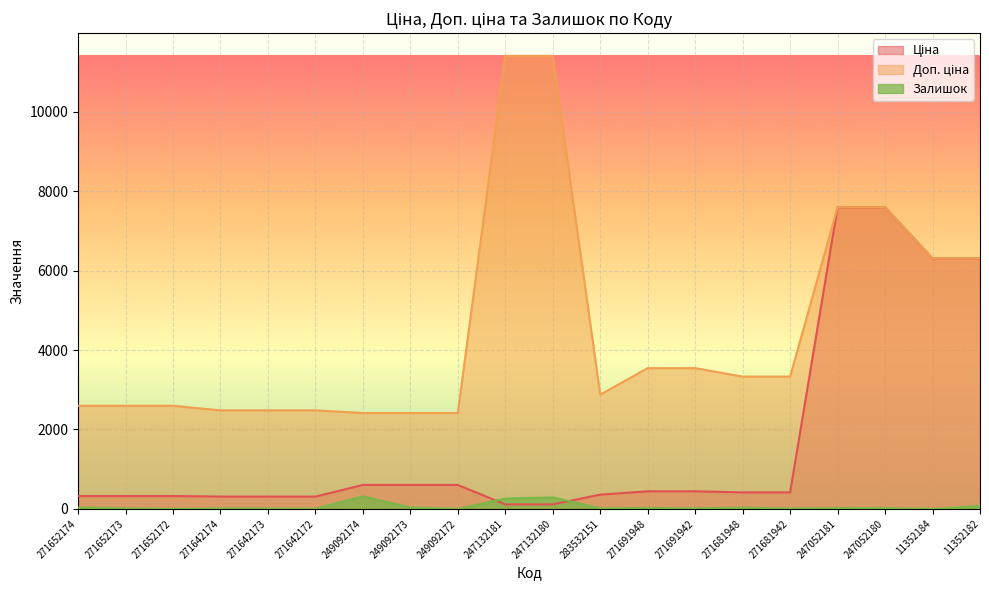

How many data points in Ціна are less than 416?

9